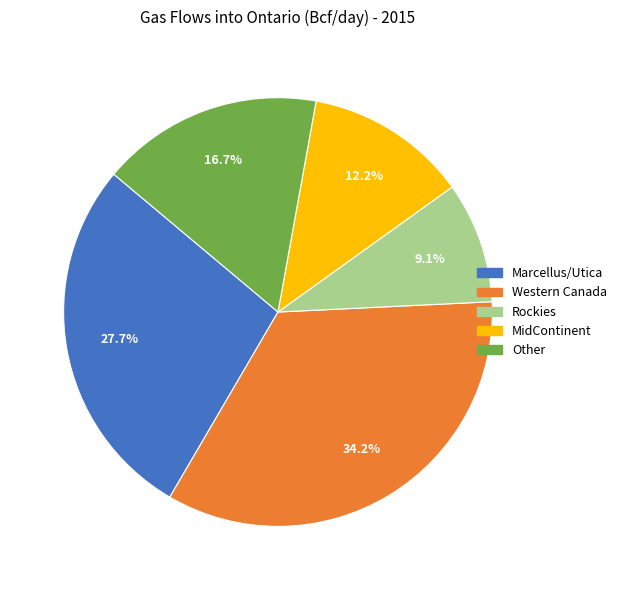

To the nearest percent, what percentage of the pie is Rockies?

9%